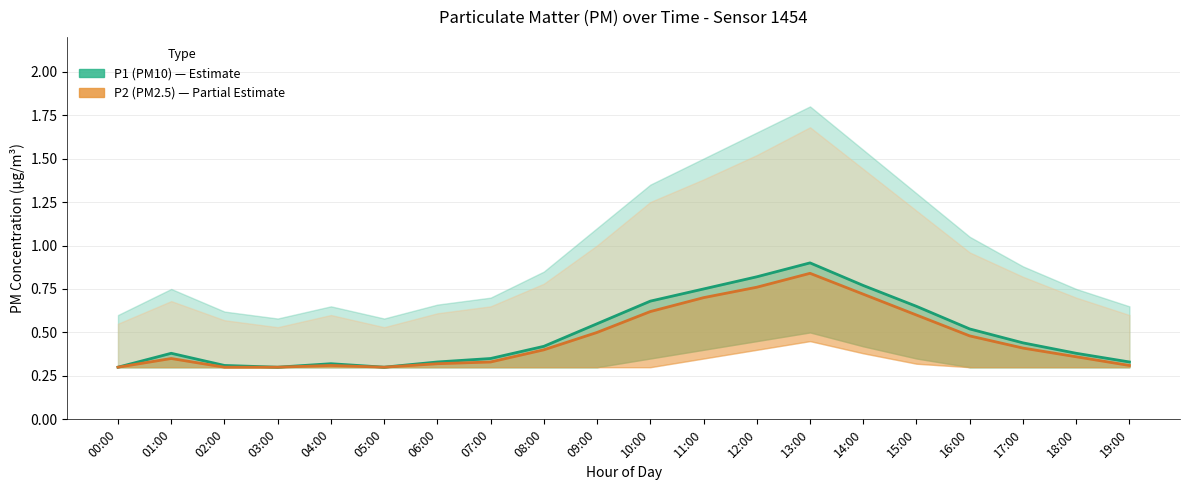

What are all the series names shown in the legend?

P1 (PM10), P2 (PM2.5)